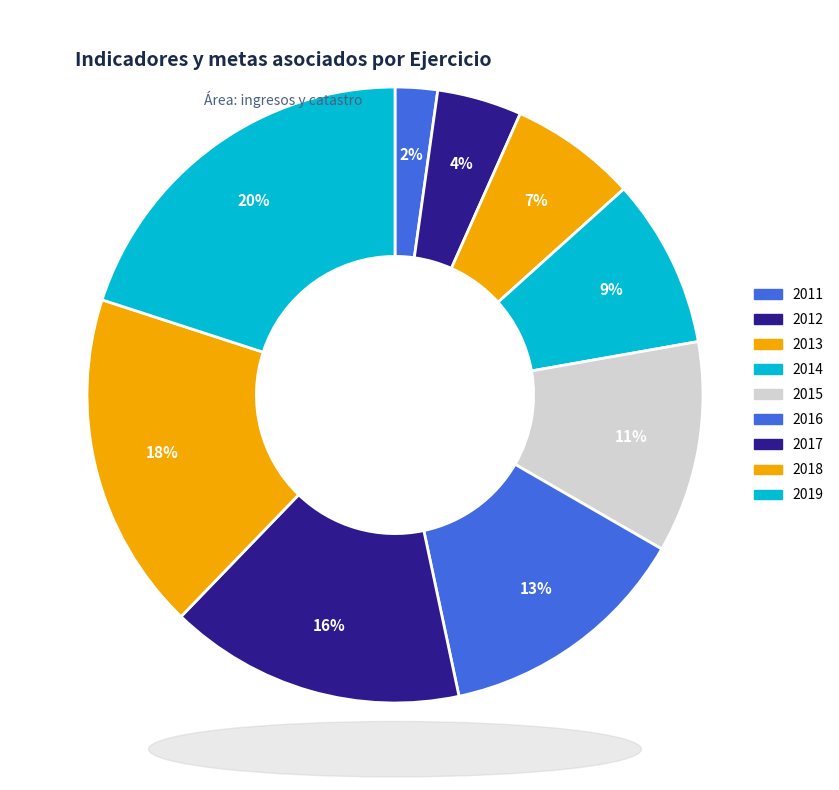

How many segments does this pie chart have?

9